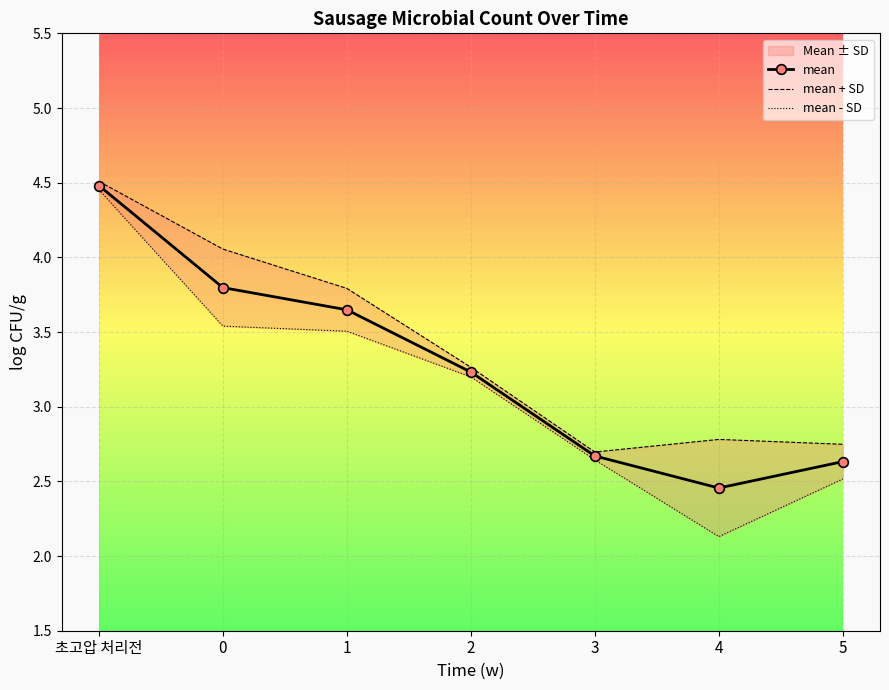

Reading left to right, what are all the values shown in this chart?

mean: 4.5	3.8	3.6	3.2	2.7	2.5	2.6
mean + SD: 4.5	4.1	3.8	3.3	2.7	2.8	2.7
mean - SD: 4.5	3.5	3.5	3.2	2.6	2.1	2.5